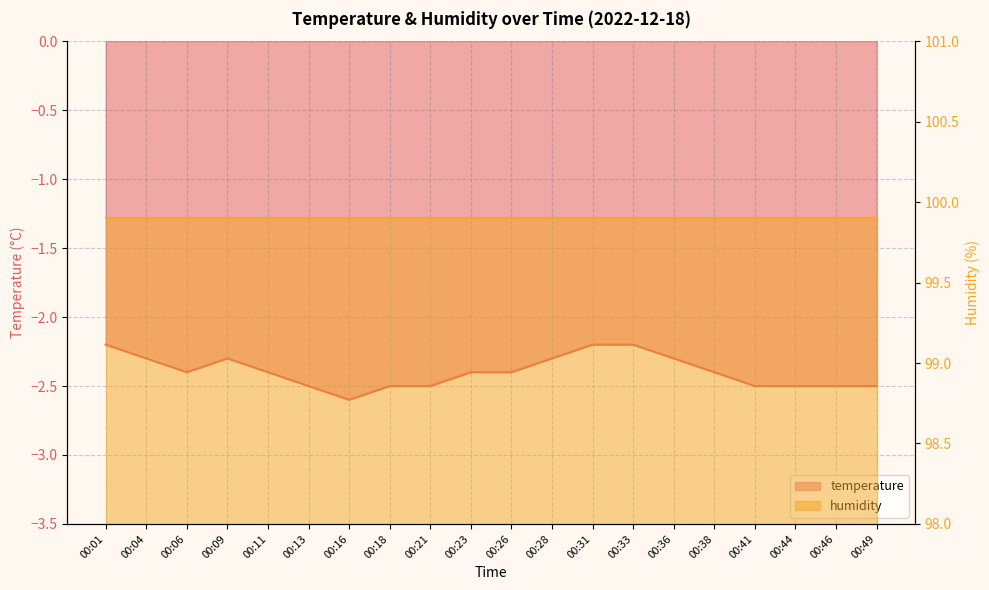

Is it true that the value at 00:01 is -3.2?

False